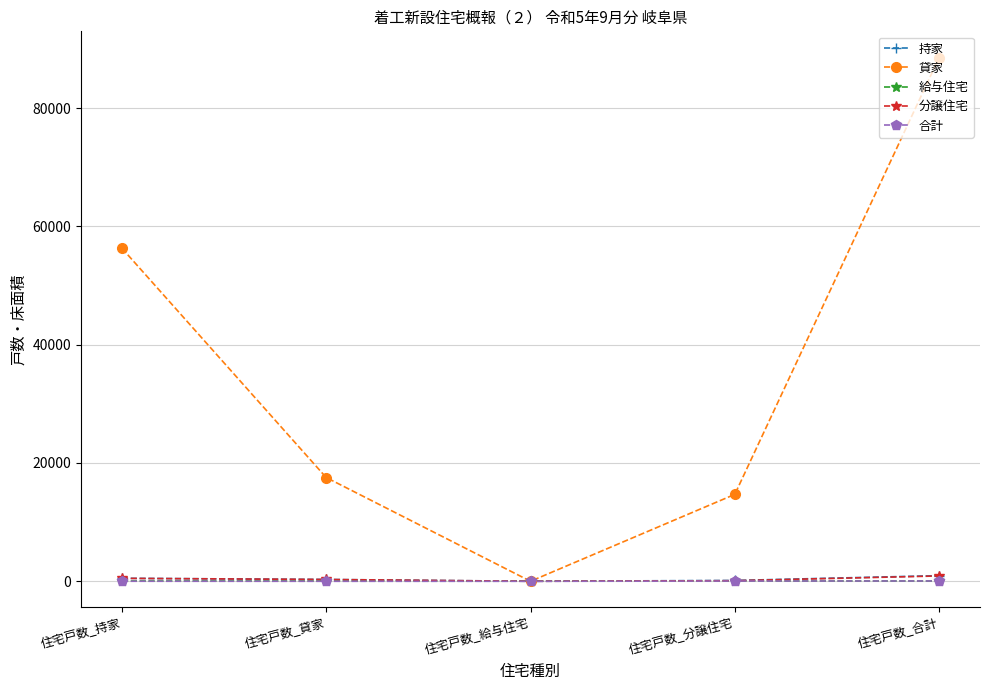

Which series has the largest total across all categories?

貸家